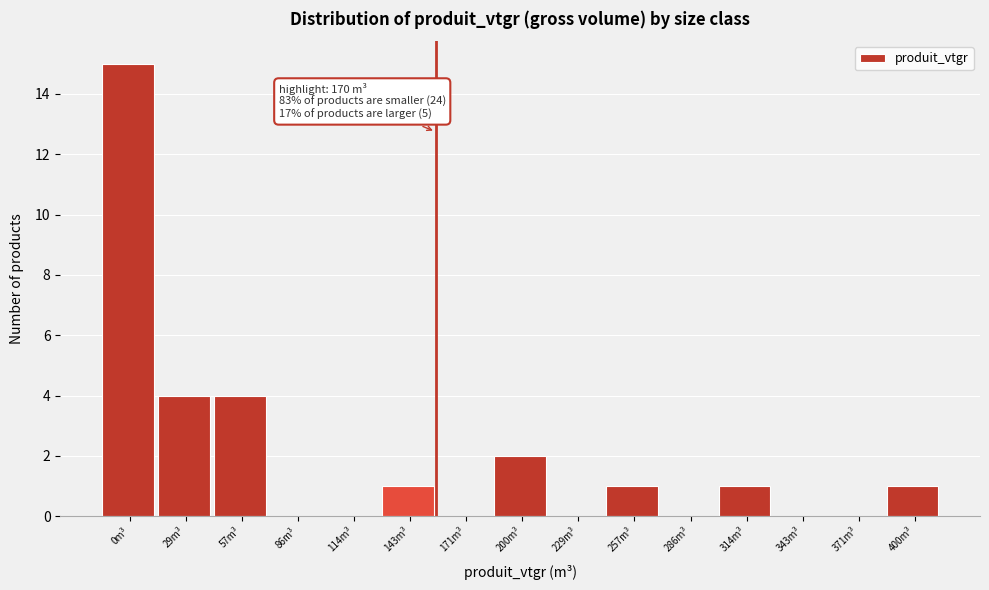

Reading right to left, what are all the values shown in this chart?

400m³=1	371m³=0	343m³=0	314m³=1	286m³=0	257m³=1	229m³=0	200m³=2	171m³=0	143m³=1	114m³=0	86m³=0	57m³=4	29m³=4	0m³=15